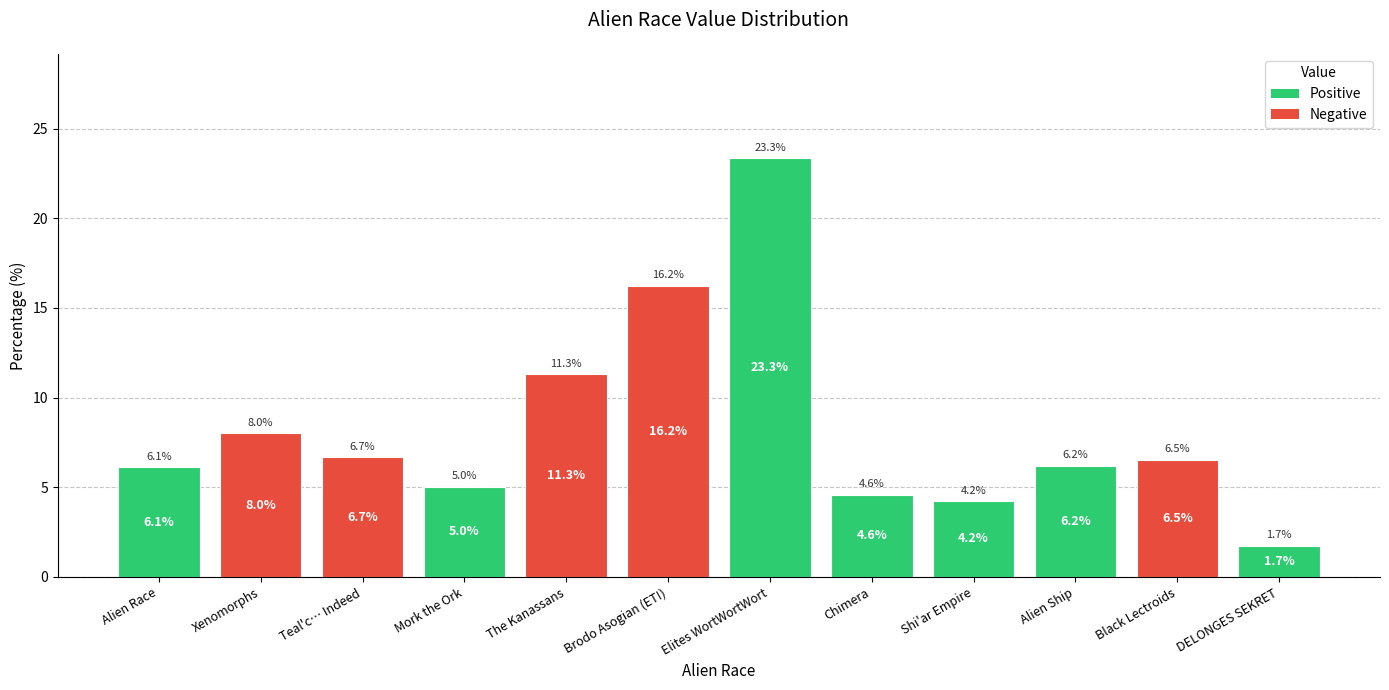

What is the label of the 1st bar from the left?

Alien Race